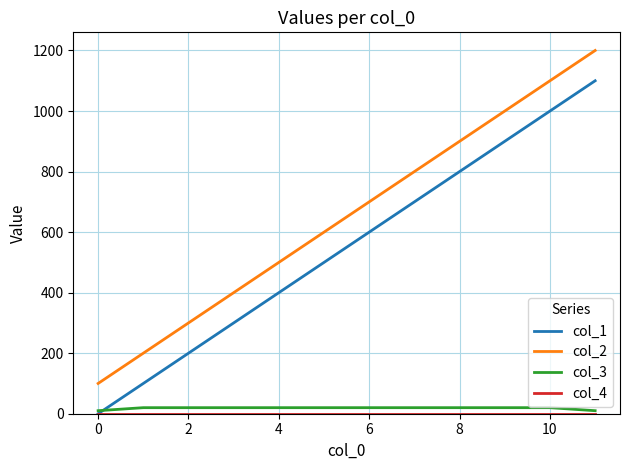

Which series has the largest total across all categories?

col_2